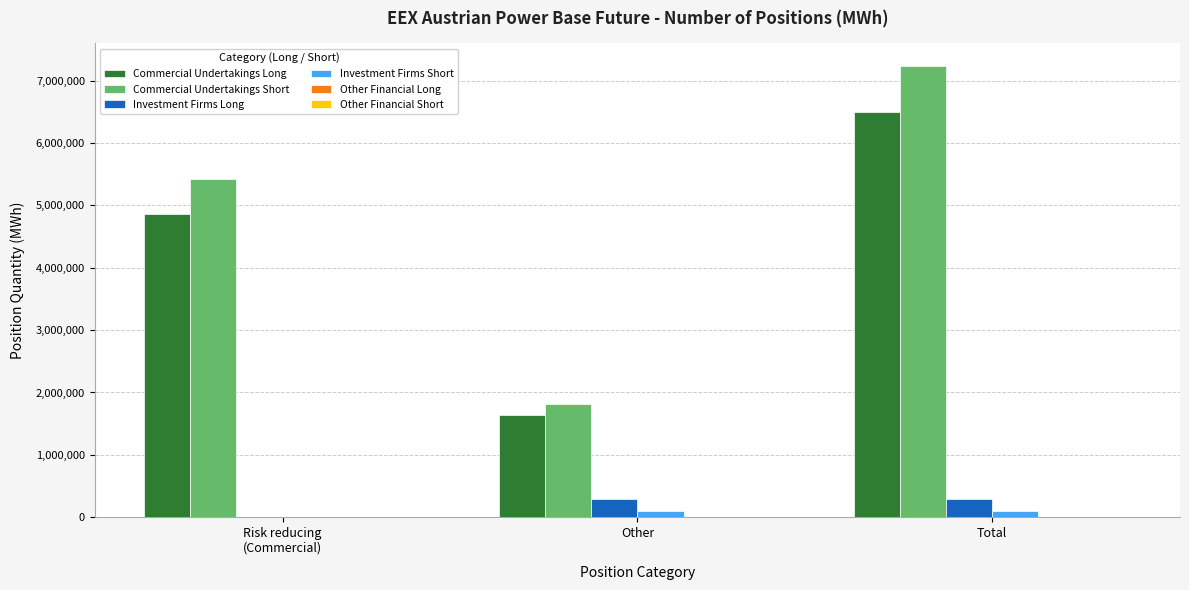

Is the value of Commercial Undertakings Long at Risk reducing
(Commercial) greater than the value of Investment Firms Long at Other?

Yes